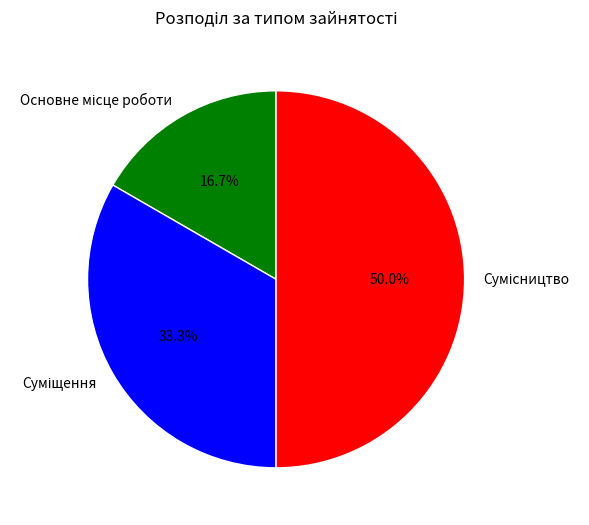

To the nearest percent, what is the difference between the Основне місце роботи and Суміщення slice percentages?

17%